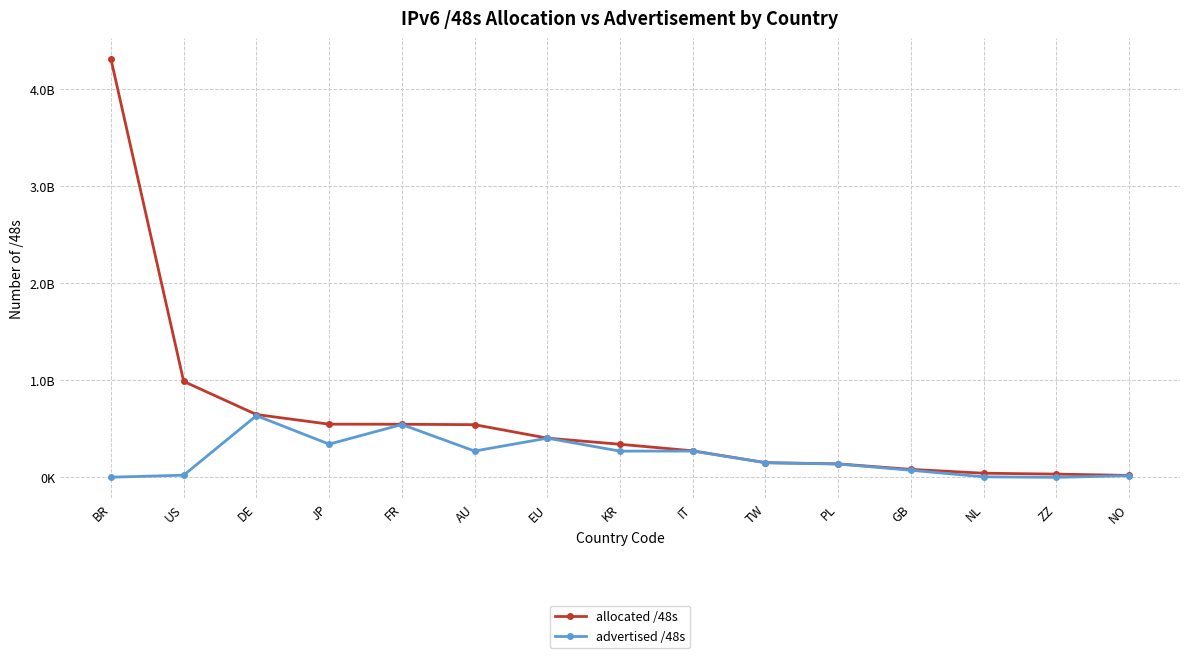

Is this an area chart (filled region under the line)?

No